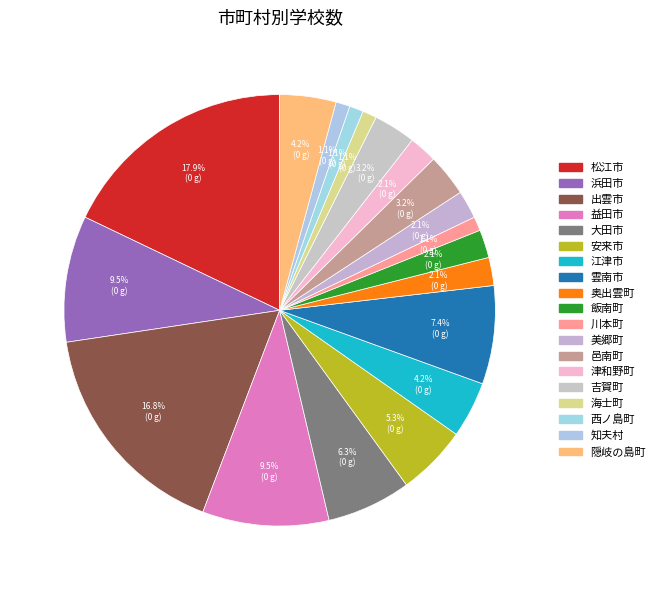

Which category has the smallest portion of the pie?

川本町